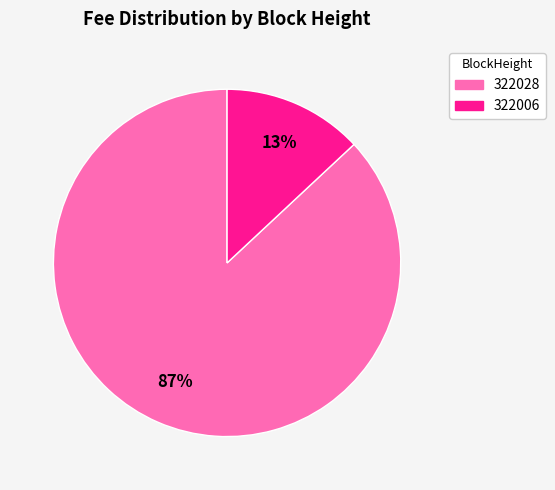

Count the number of slices in the pie.

2